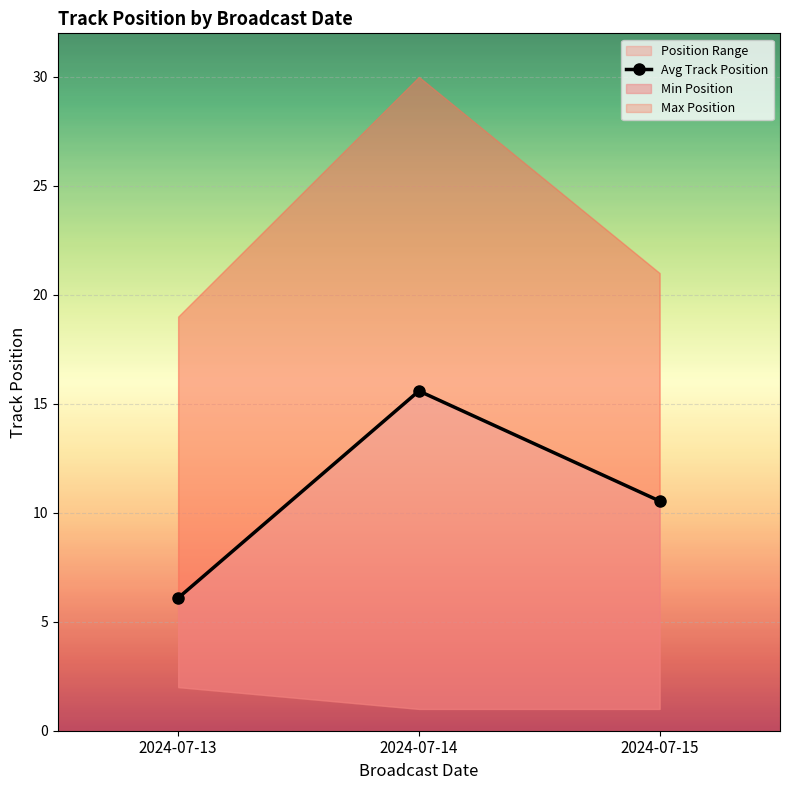

Where does the data first go above 10?

2024-07-14